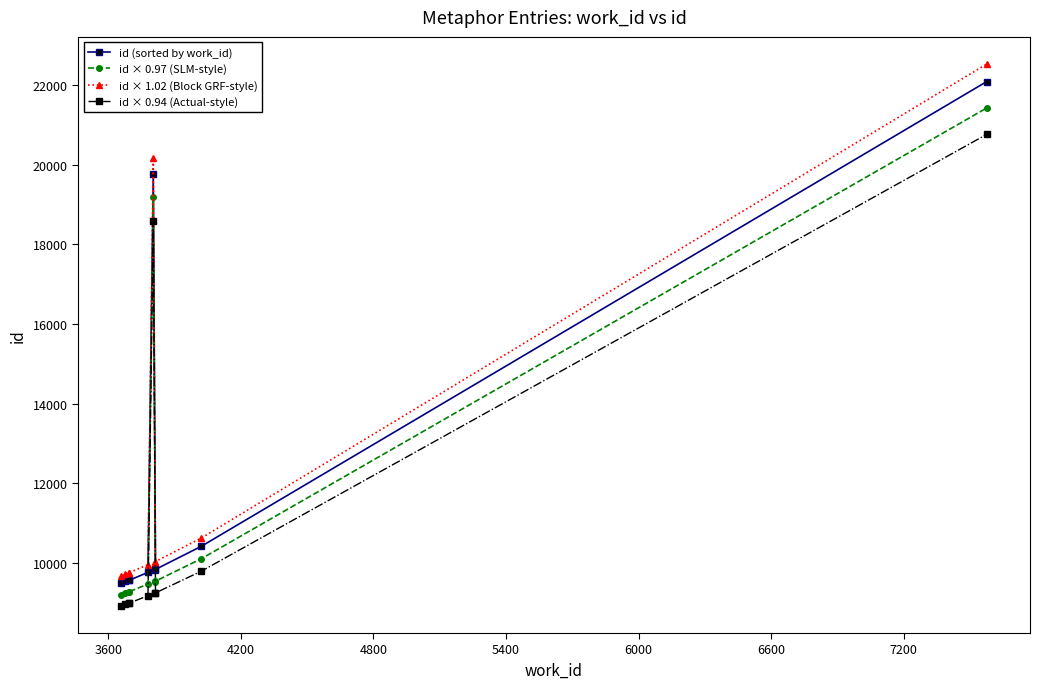

Reading right to left, what are all the values shown in this chart?

id (sorted by work_id): 22086.0	10417.0	9835.0	9821.0	19771.0	9761.0	9561.0	9560.0	9535.0	9487.0
id × 0.97 (SLM-style): 21423.4	10104.5	9539.9	9526.4	19177.9	9468.2	9274.2	9273.2	9248.9	9202.4
id × 1.02 (Block GRF-style): 22527.7	10625.3	10031.7	10017.4	20166.4	9956.2	9752.2	9751.2	9725.7	9676.7
id × 0.94 (Actual-style): 20760.8	9792.0	9244.9	9231.7	18584.7	9175.3	8987.3	8986.4	8962.9	8917.8